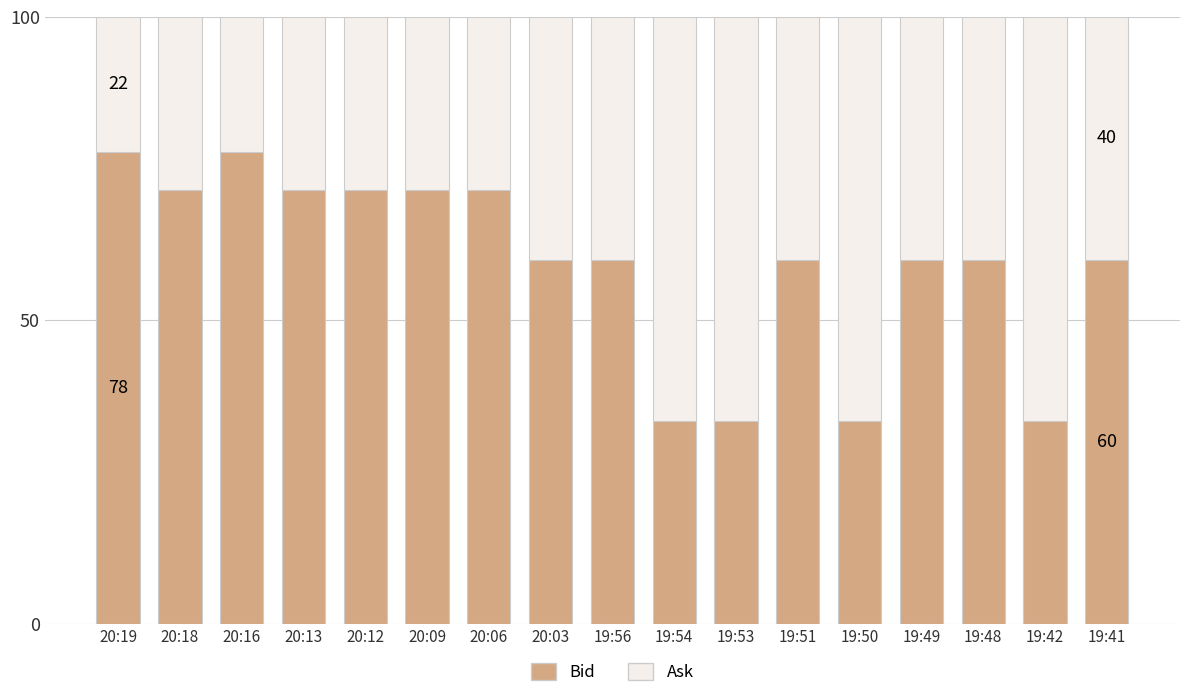

What is the maximum value for Bid?

77.8